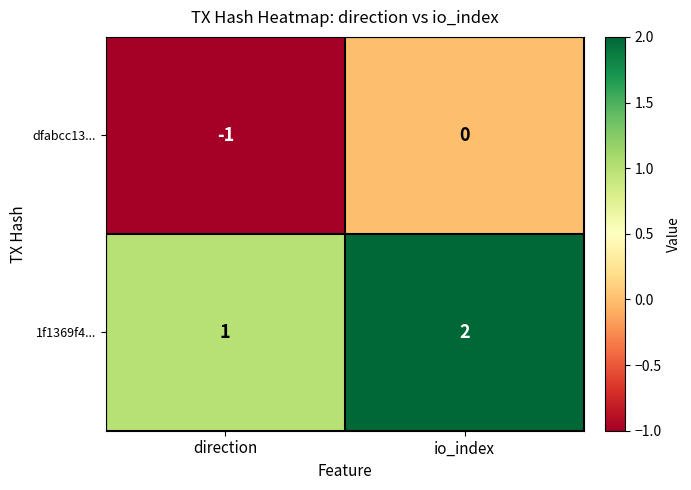

The dfabcc13... series shows 0 at io_index. True or false?

True